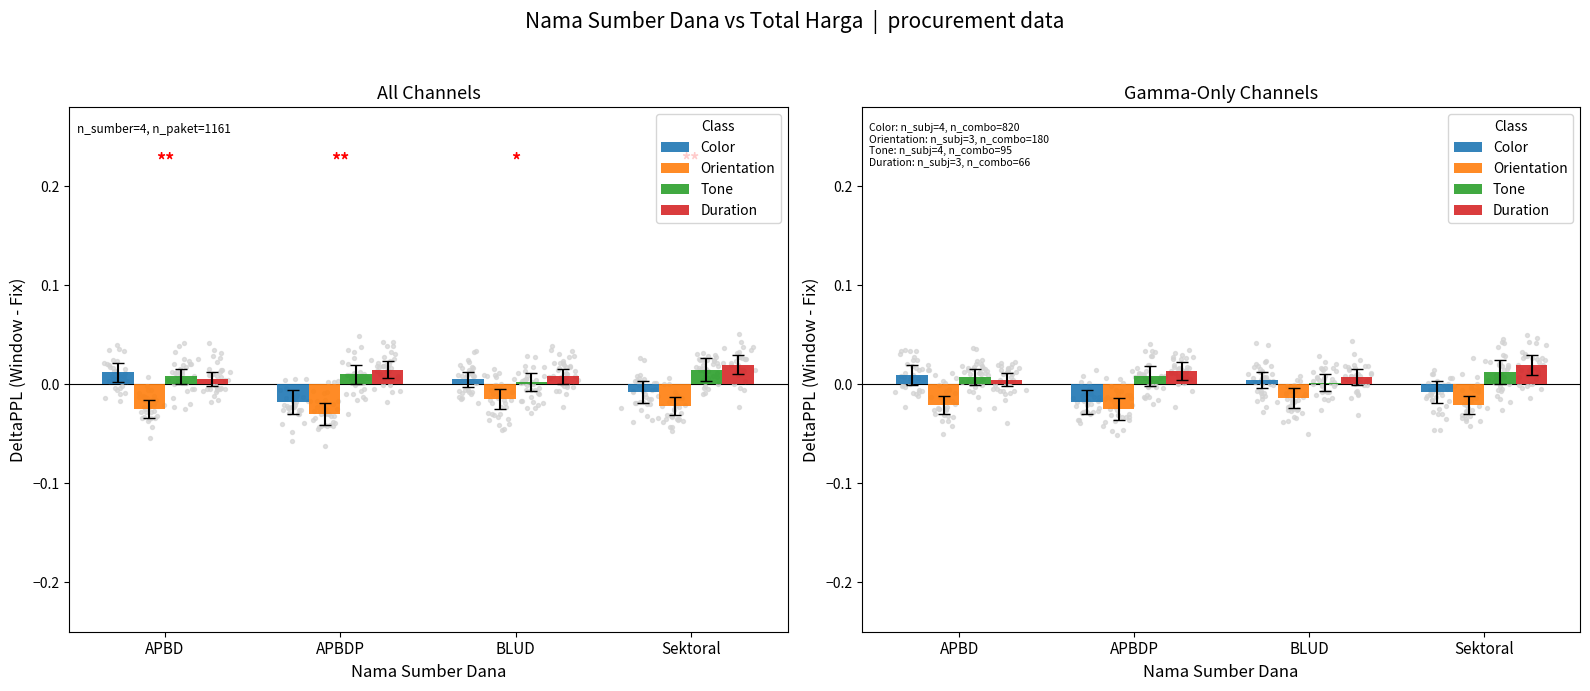

What are all the series names shown in the legend?

Color, Orientation, Tone, Duration